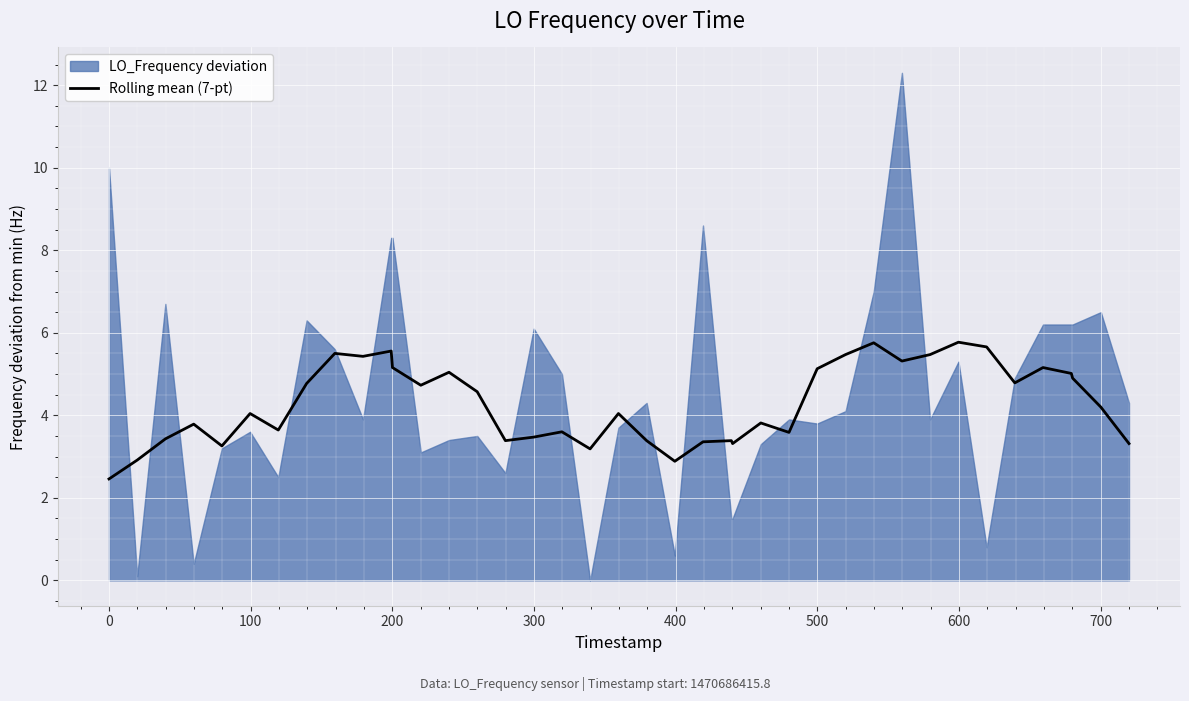

What is the maximum value for Rolling mean (7-pt)?

5.8